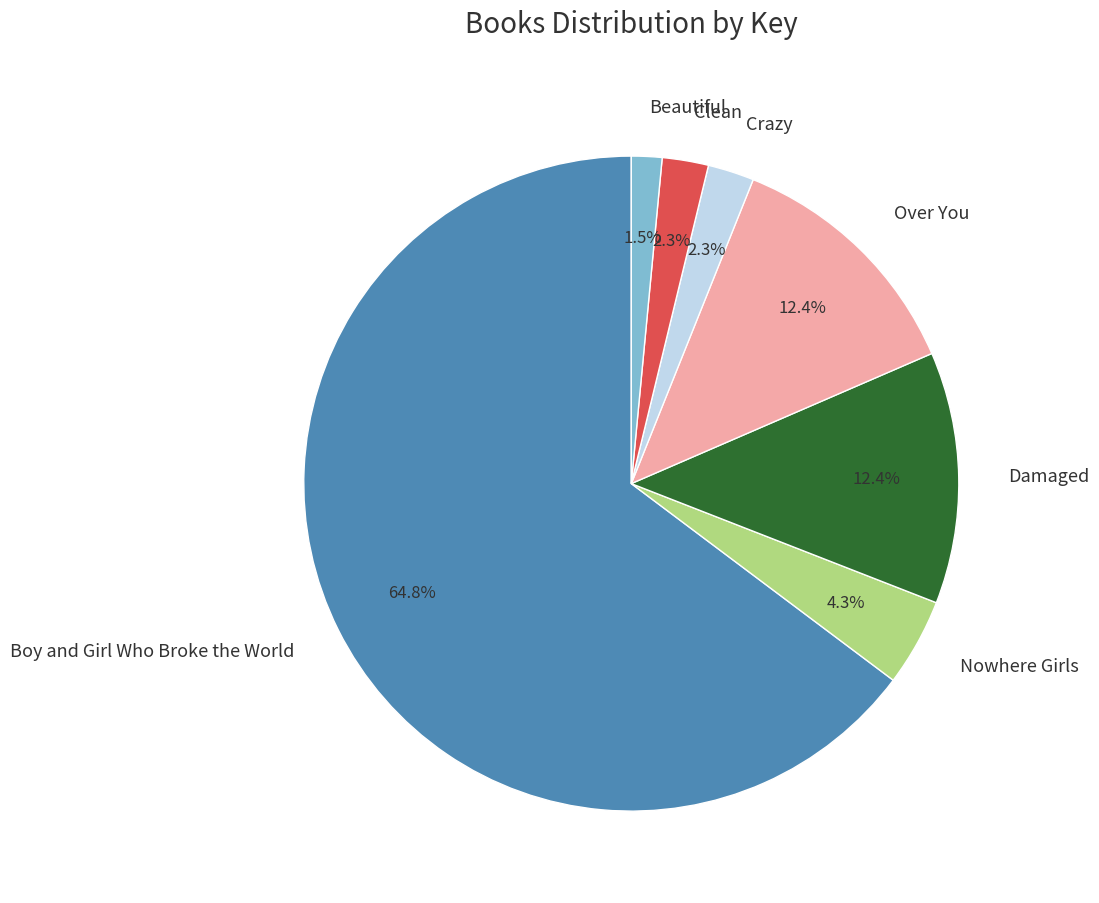

Is the sum of Over You and Clean greater than half?

No